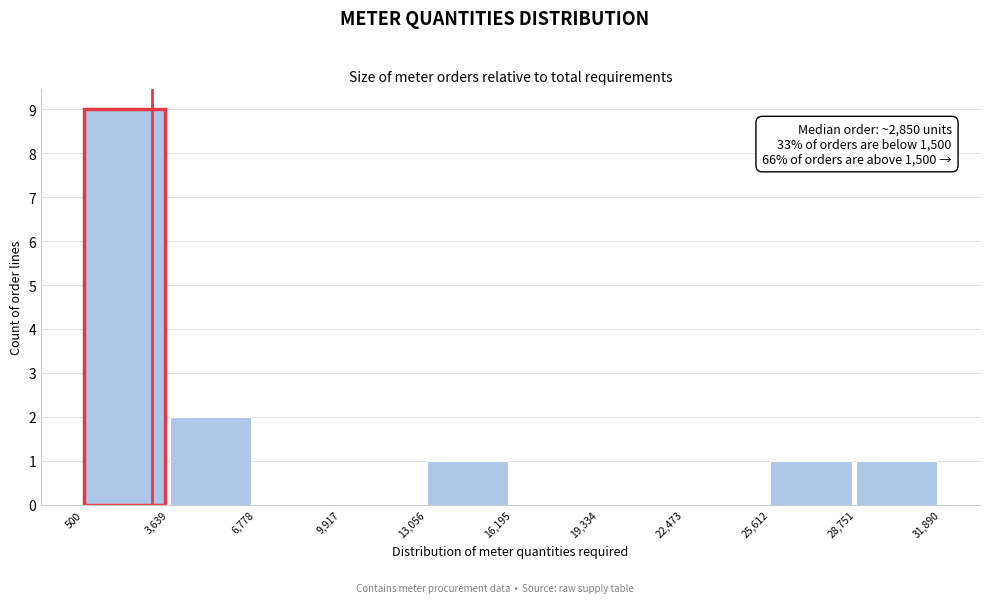

Over which range of the x-axis is the bar tallest?

500 to 3,639